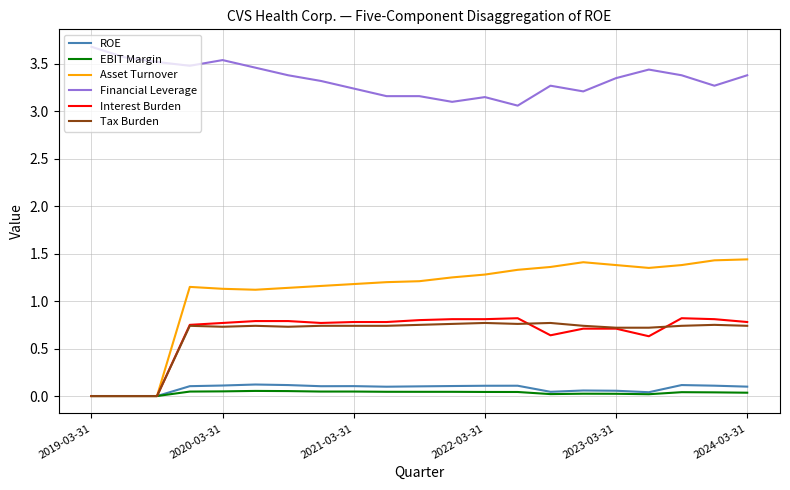

Which series has the largest total across all categories?

Financial Leverage